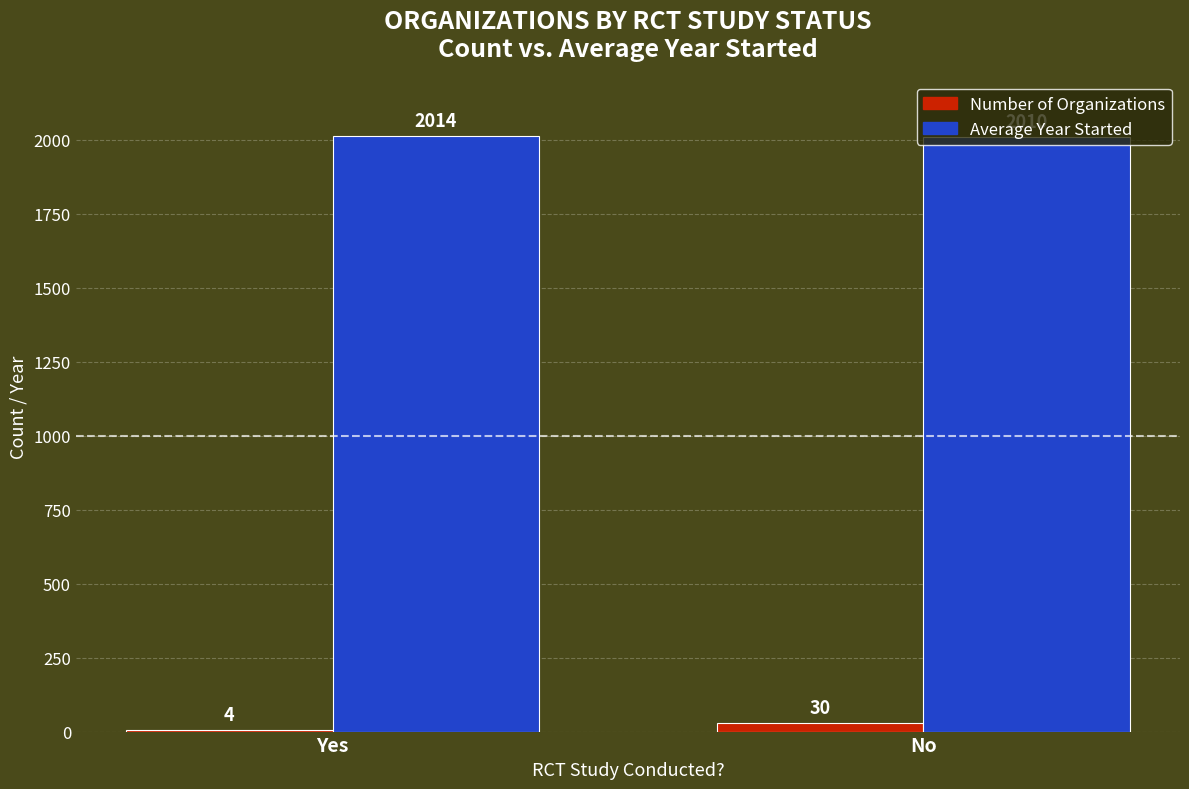

Does the chart contain stacked bars?

No